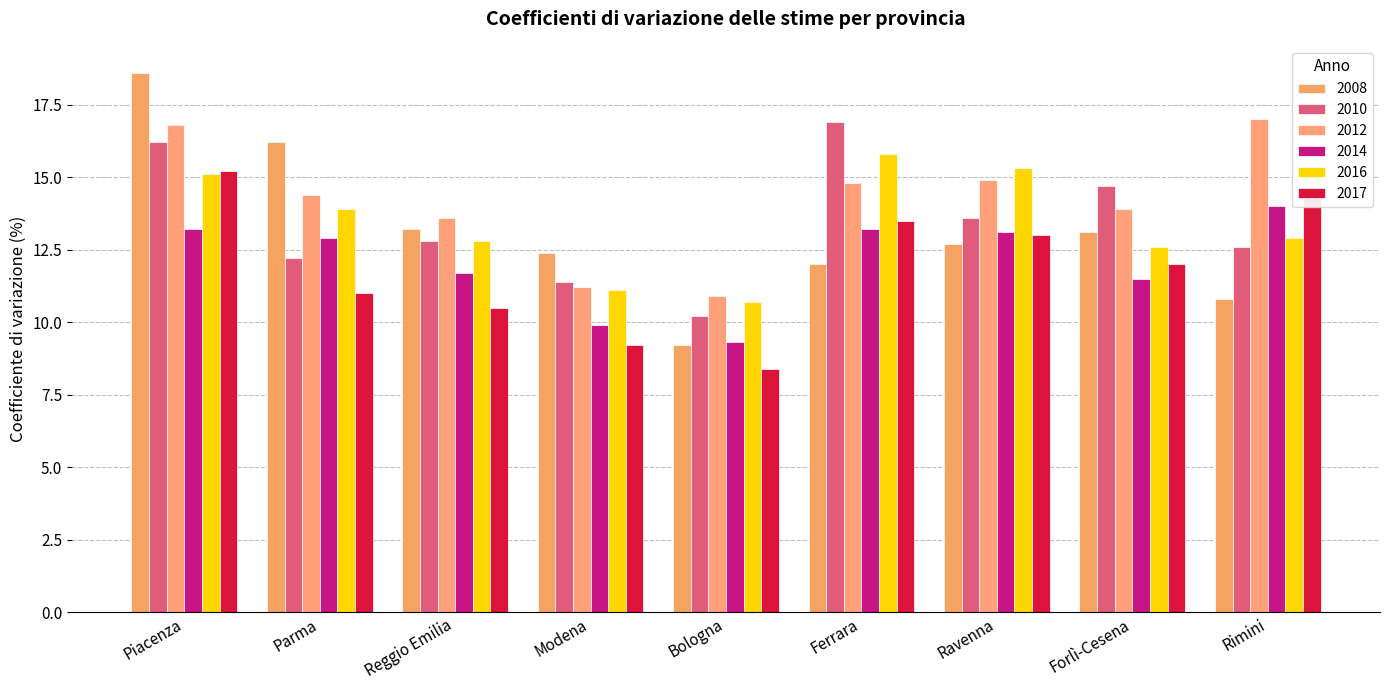

Rank the series at Piacenza from lowest to highest value.

2014, 2016, 2017, 2010, 2012, 2008